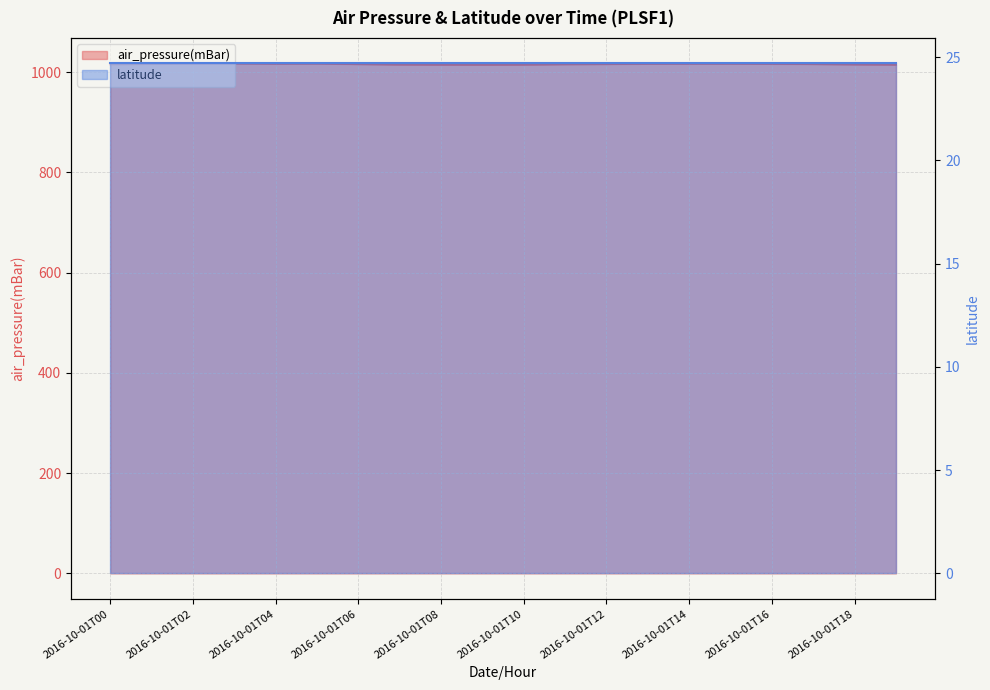

How many points are lower than both their immediate neighbors (excluding endpoints)?

2